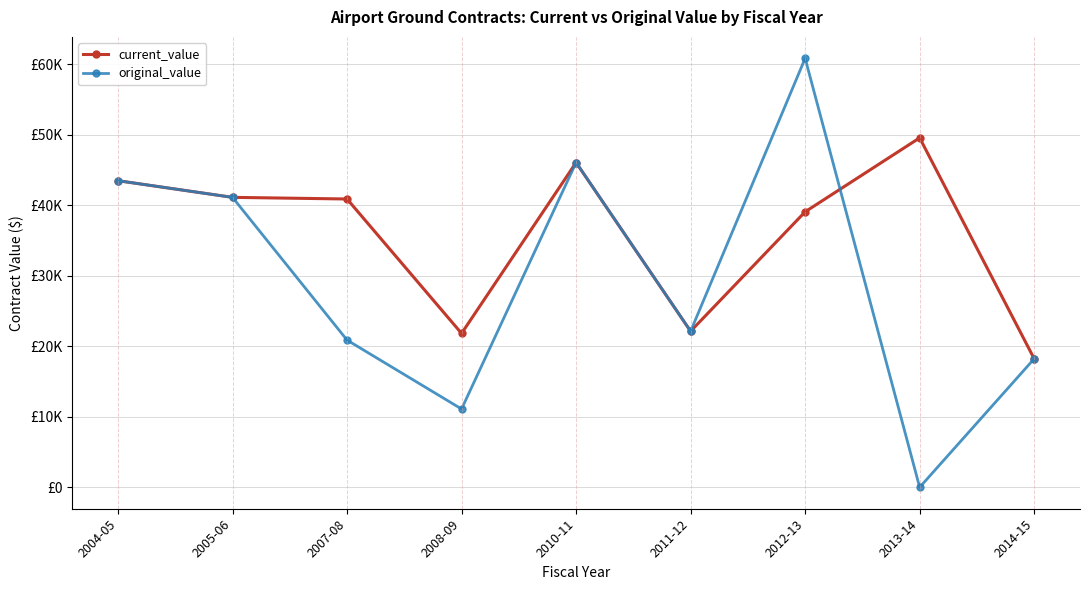

How many values in original_value are above zero?

8